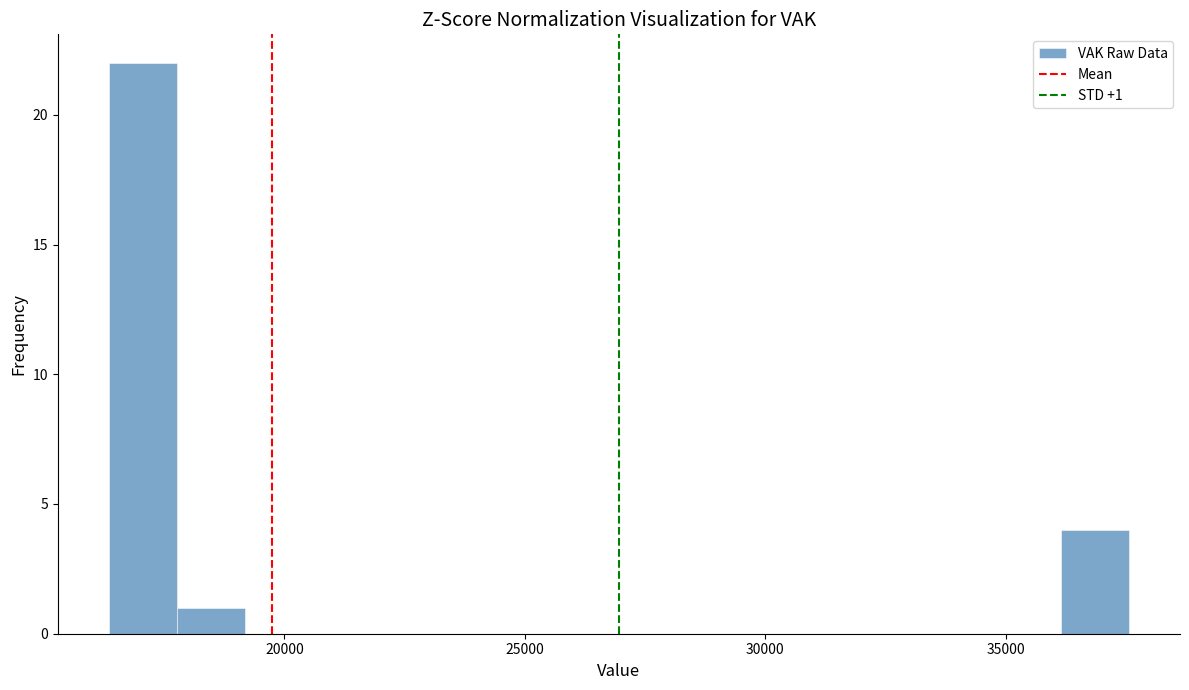

Read against the x-axis, roughly where is the centre of the tallest bar?

17000